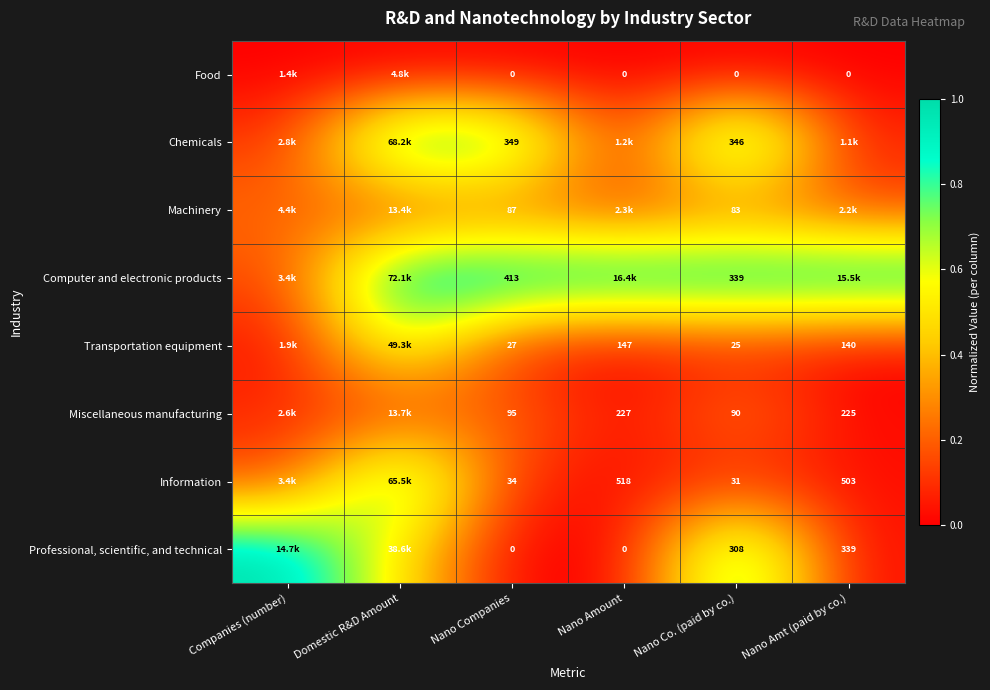

Is the value of Miscellaneous manufacturing at Nano Amount greater than the value of Transportation equipment at Nano Amount?

Yes